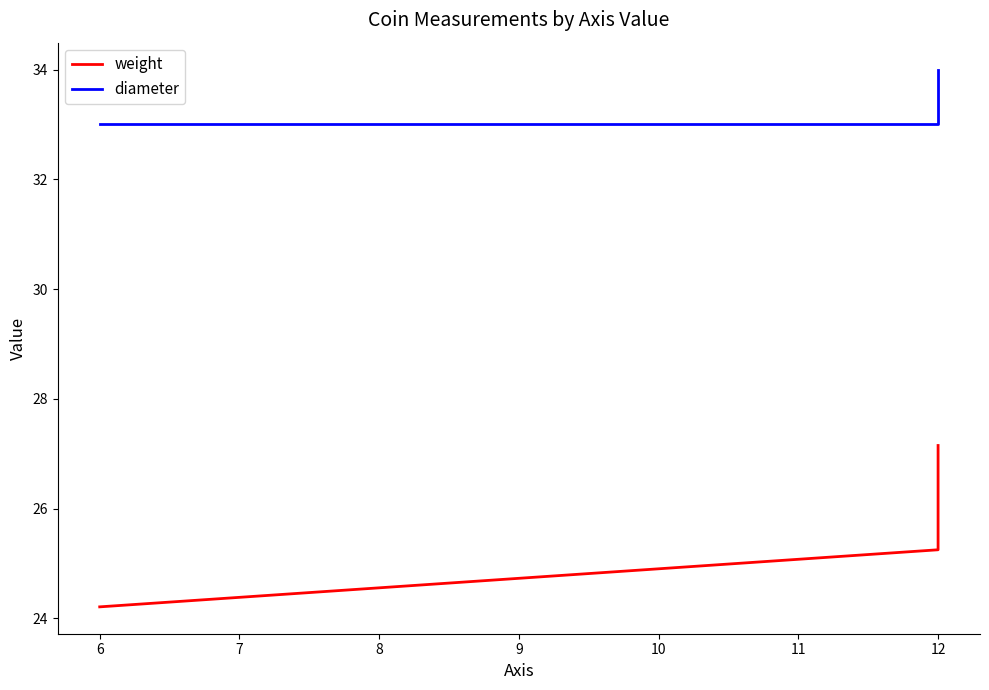

At how many categories does at least one series exceed 31?

3